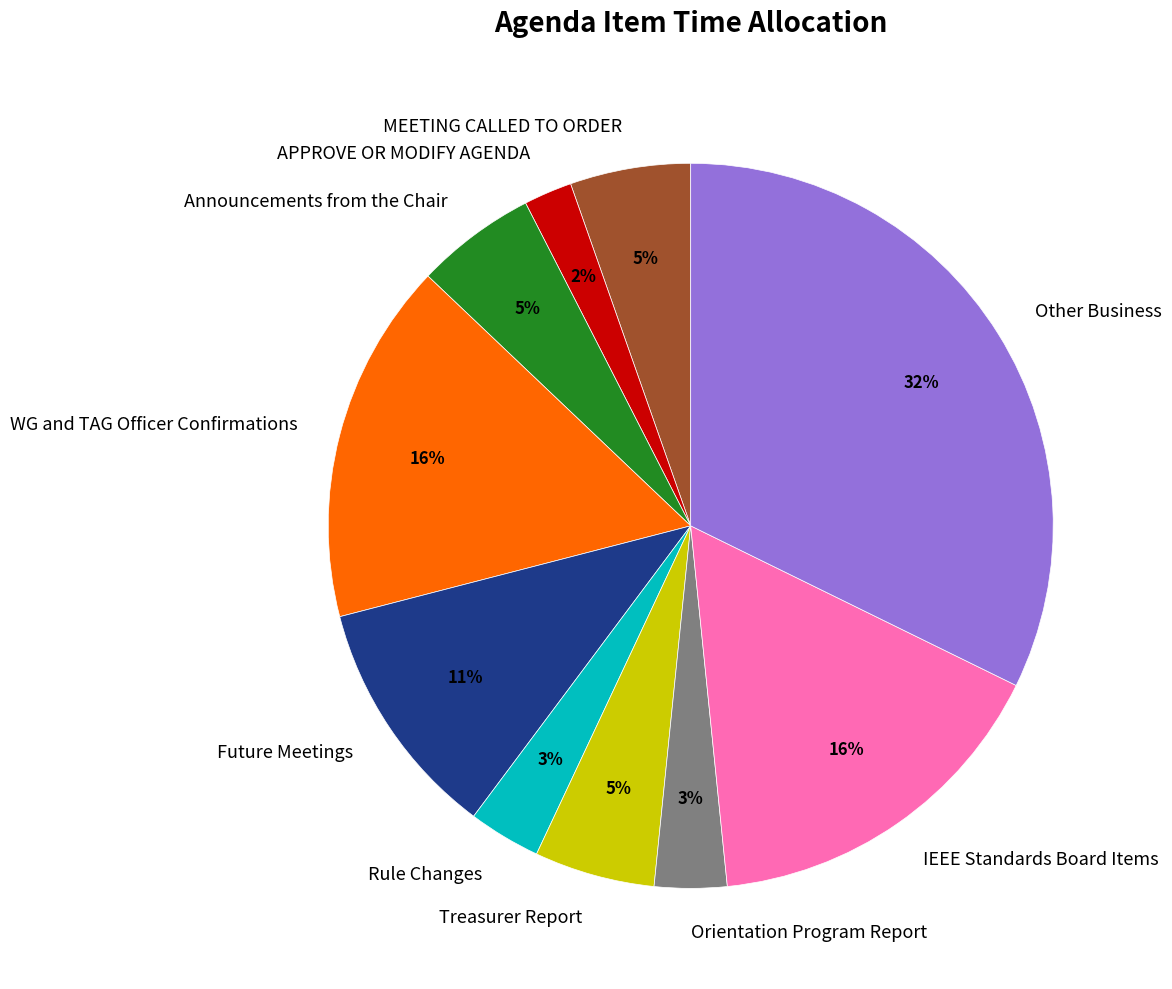

To the nearest percent, what is the average slice percentage?

10%